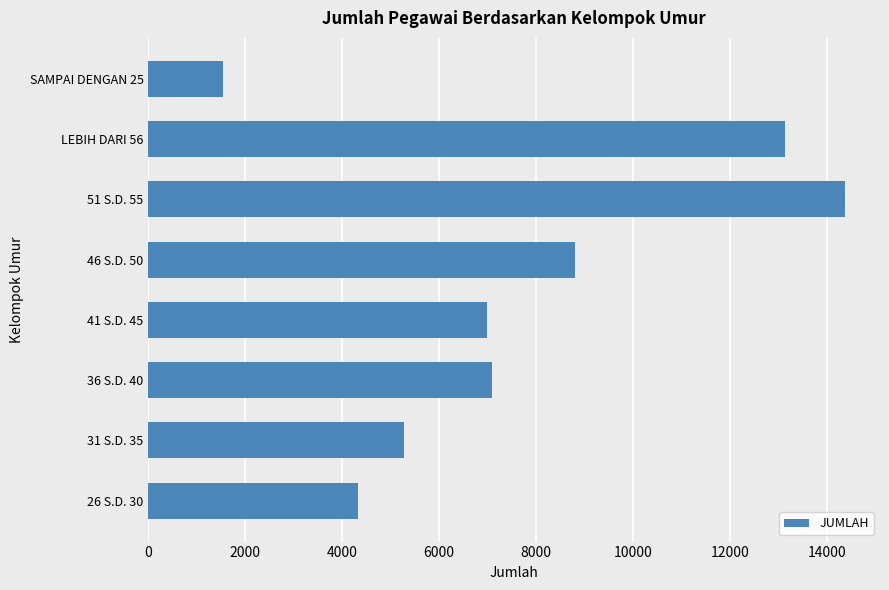

Reading bottom to top, what are all the values shown in this chart?

4317	5264	7091	6978	8792	14376	13126	1530